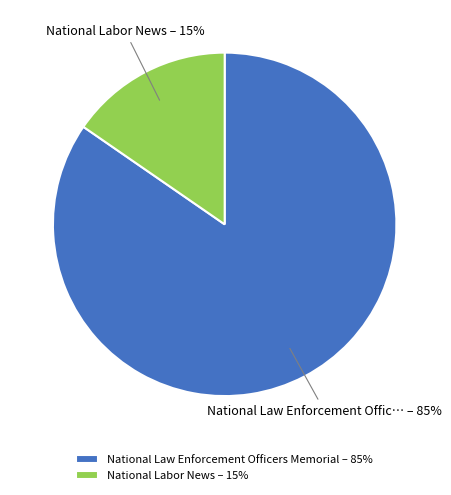

Which has a higher value, National Labor News or National Law Enforcement Officers Memorial?

National Law Enforcement Officers Memorial